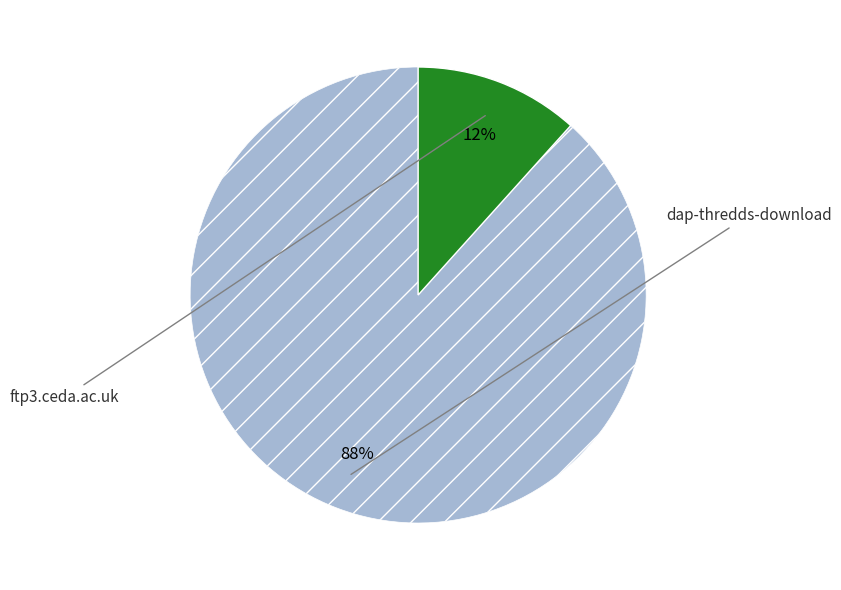

Is there a majority slice in this chart?

Yes